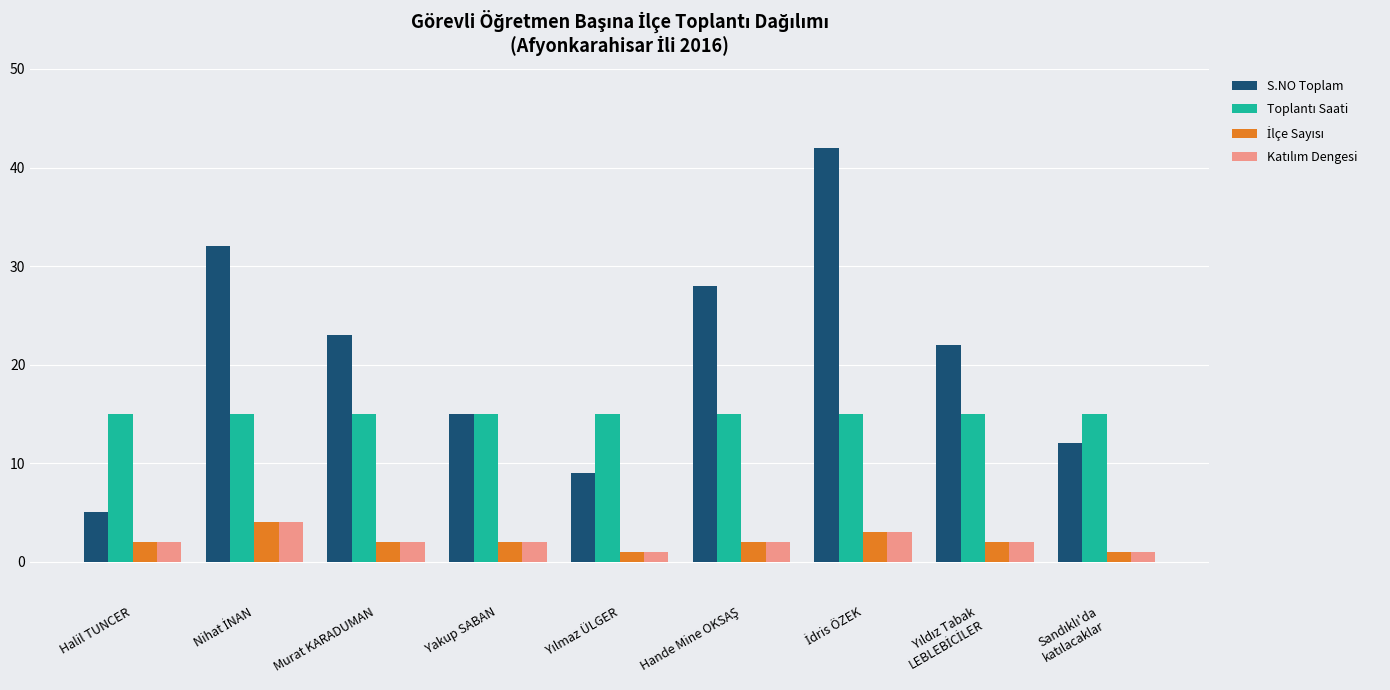

How many bars are there in each group?

4